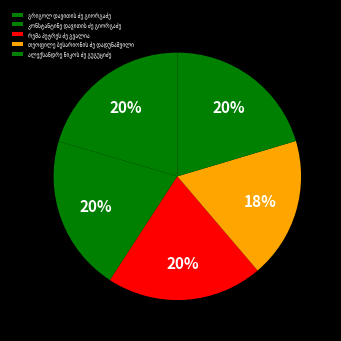

To the nearest percent, what is the average slice percentage?

20%